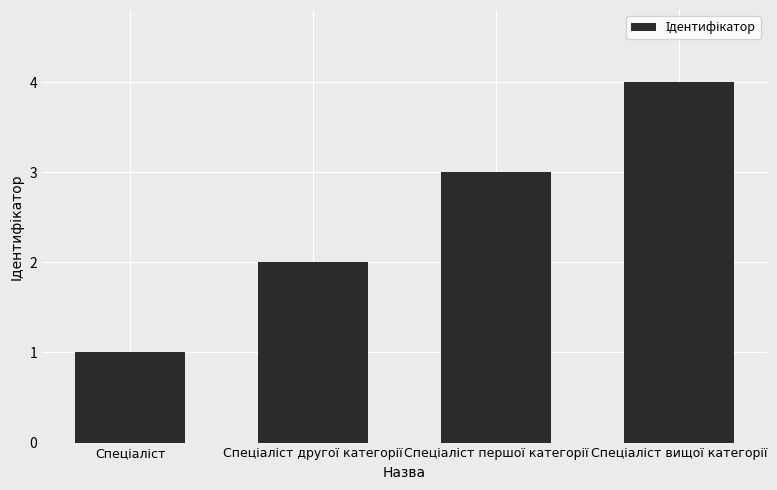

What is the difference between the maximum and minimum values?

3